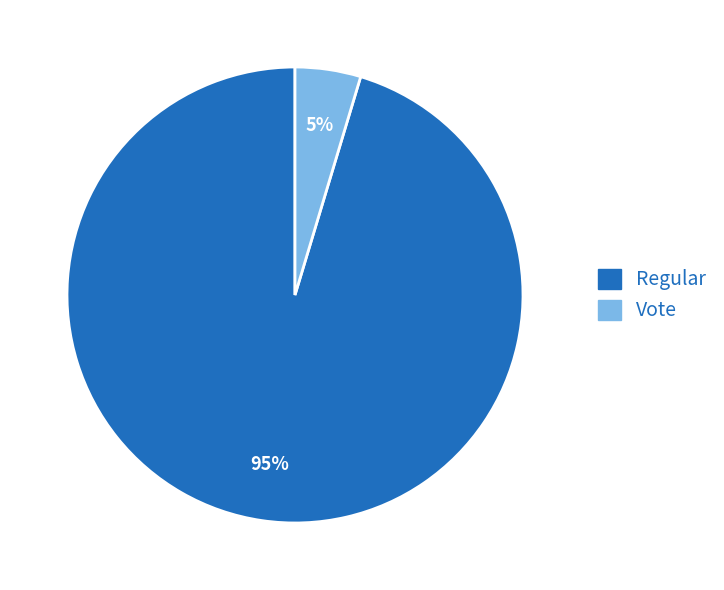

Count the number of slices in the pie.

2